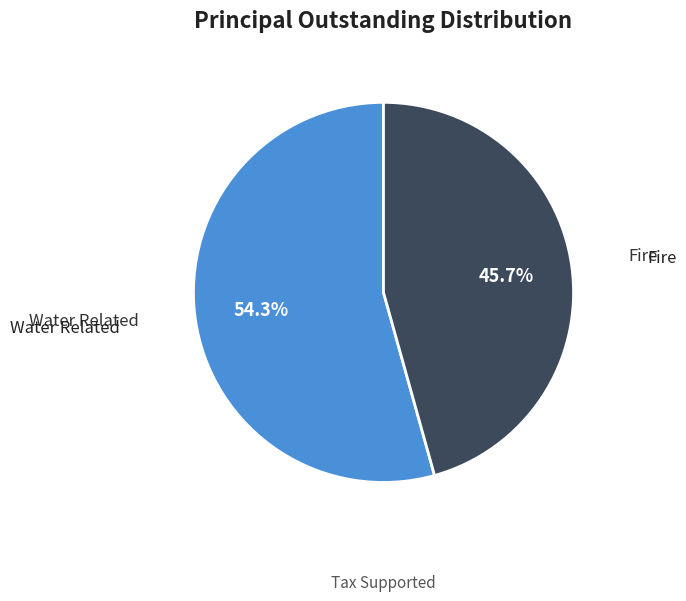

Between Fire and Water Related, which is larger?

Water Related